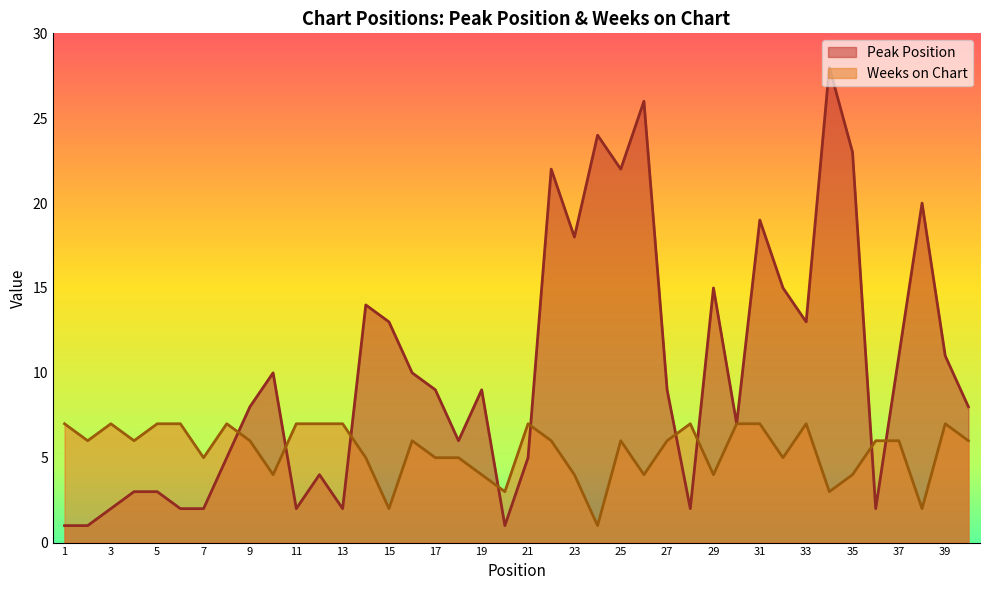

What is the difference between the Weeks on Chart values at 7 and 2?

1